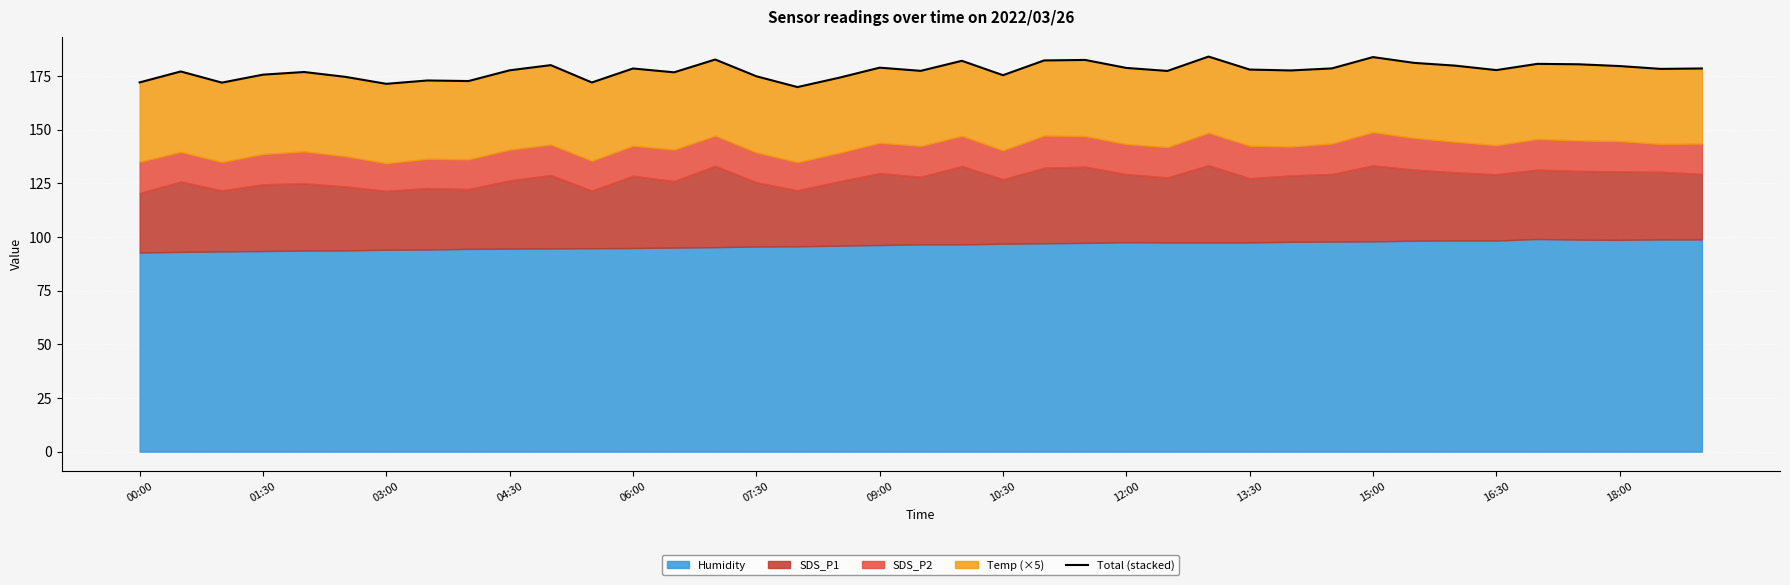

What position from the right is 28?

11